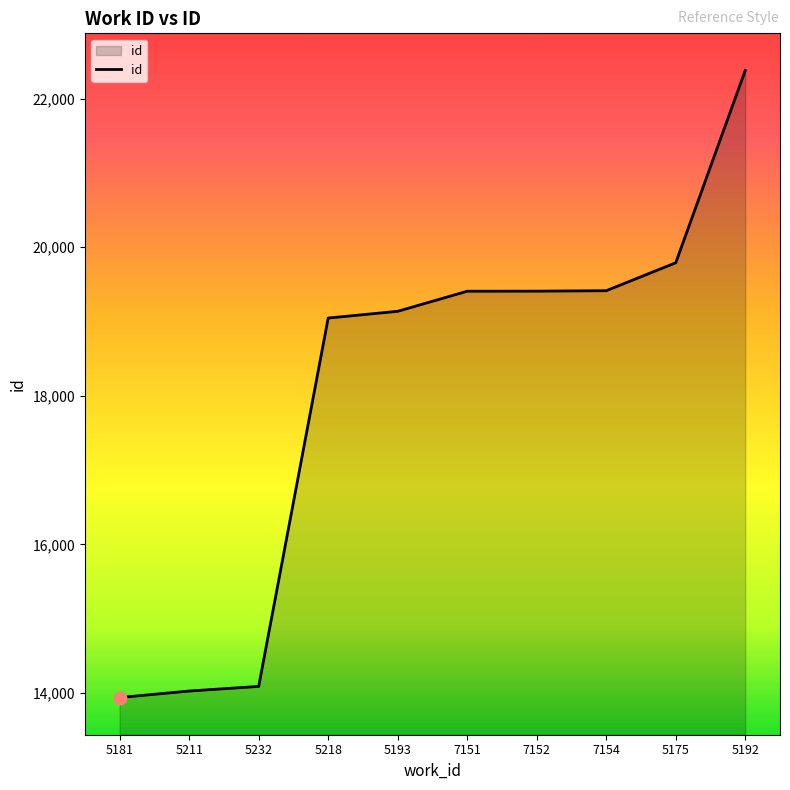

What is the change in value from 7151 to 7154?

+7